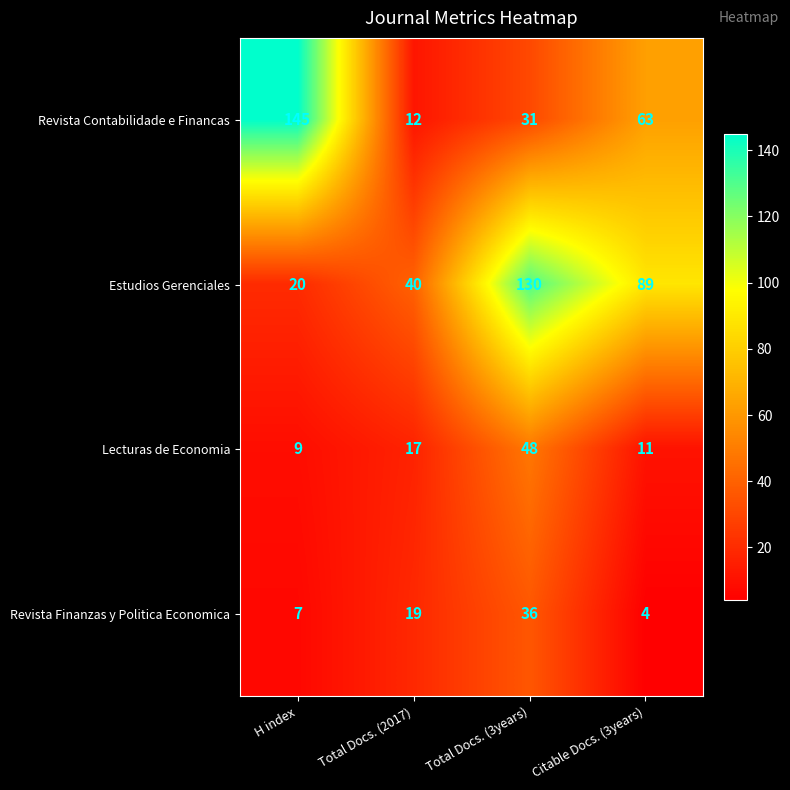

What is the sum of the Revista Finanzas y Politica Economica values at Total Docs. (2017) and H index?

26